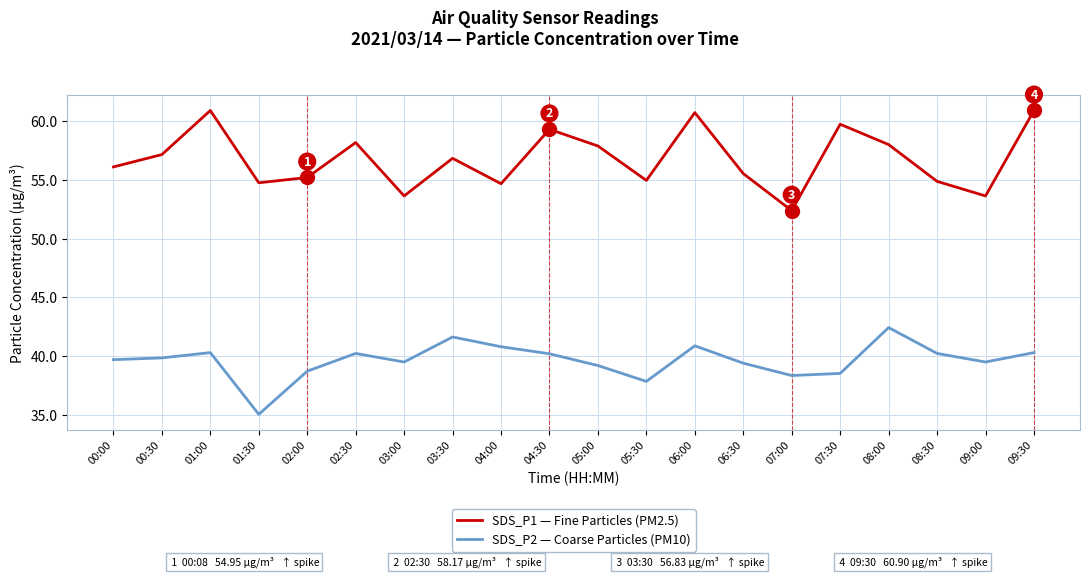

What is the total value across all series at 04:30?

99.5